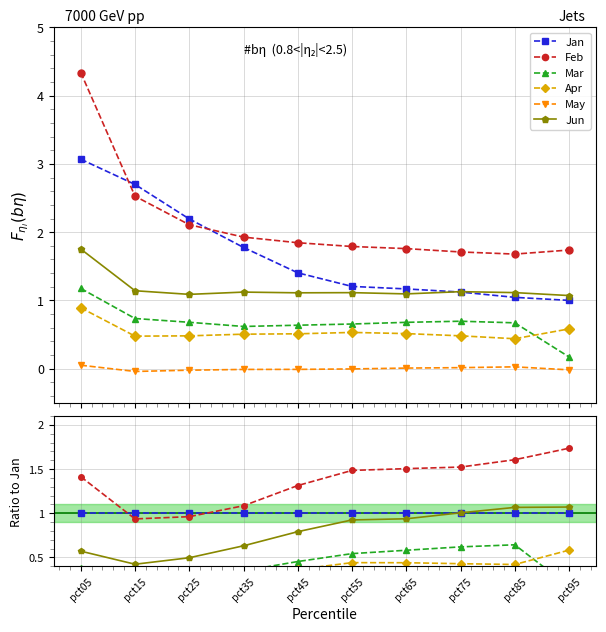

What is the spread (max minus min) of values at pct55?

1.5